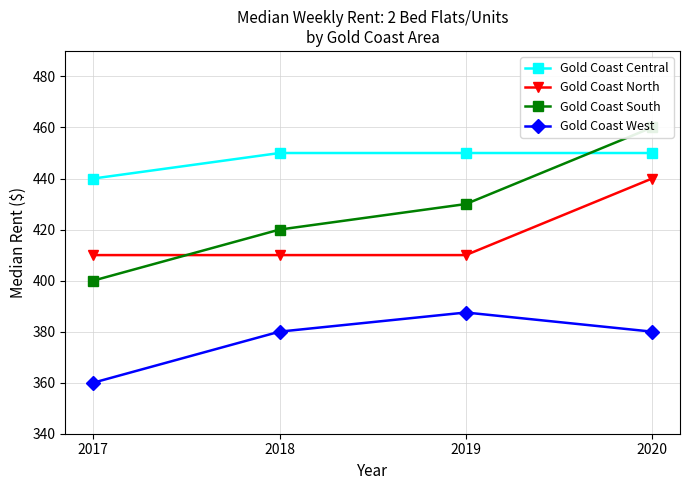

After their last crossing, which series has the higher values: Gold Coast North or Gold Coast South?

Gold Coast South